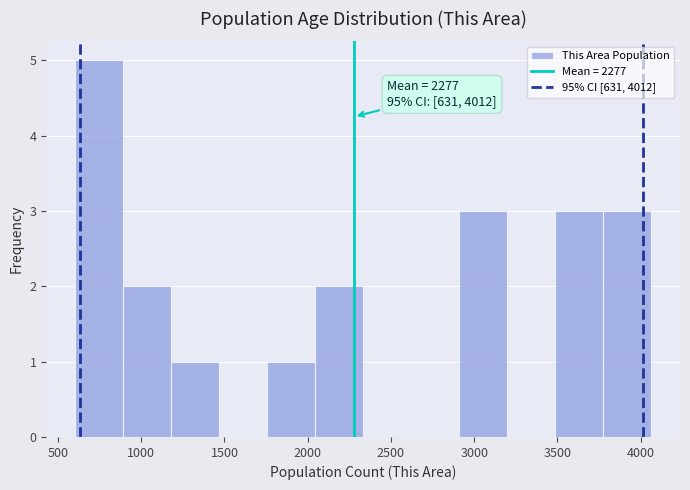

Which range on the x-axis has the tallest bar?

600 to 900